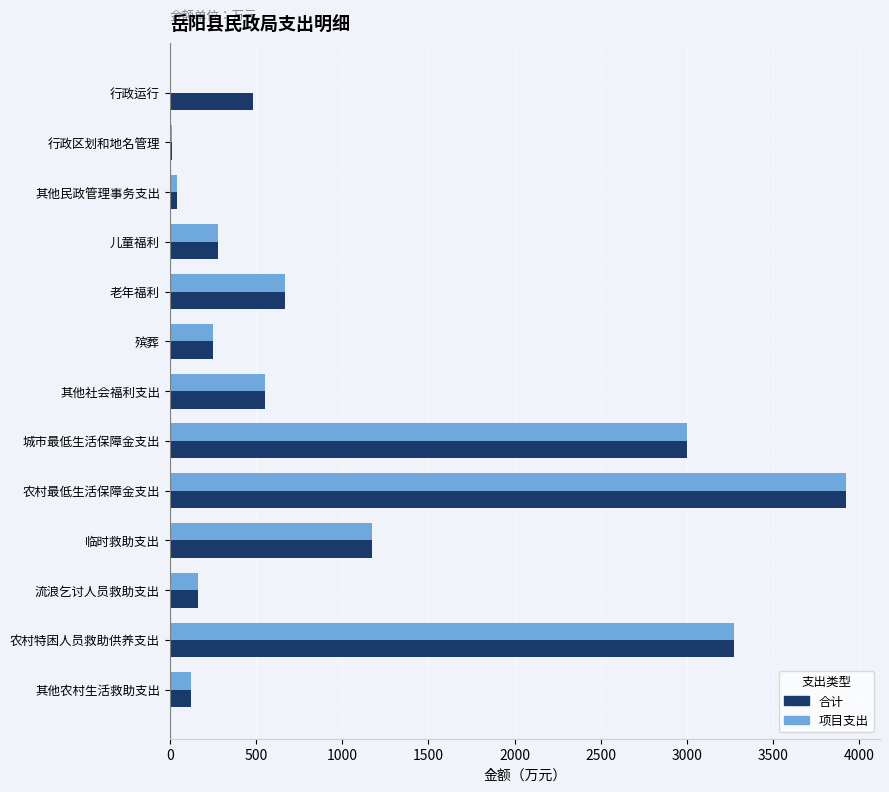

True or false: 合计 has a value of 122.0 at 其他农村生活救助支出.

True